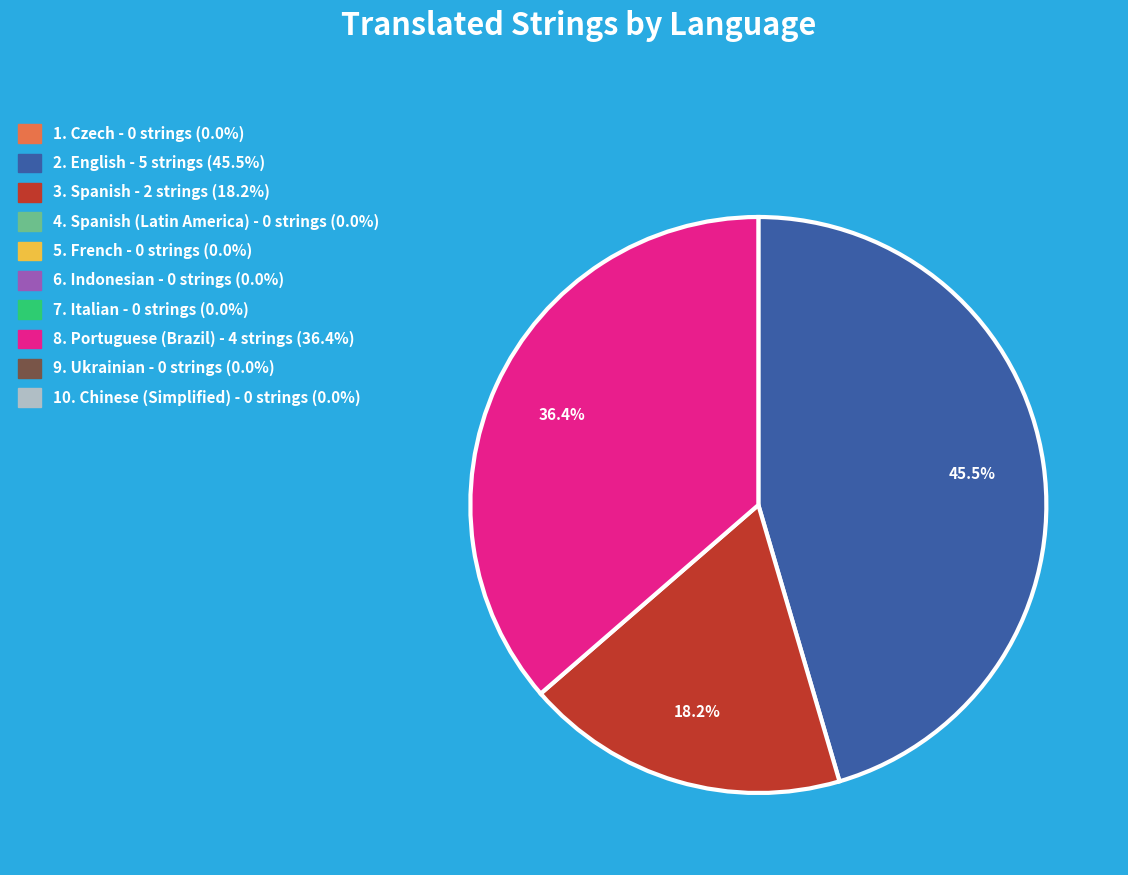

Is there any slice that represents more than half of the pie?

No